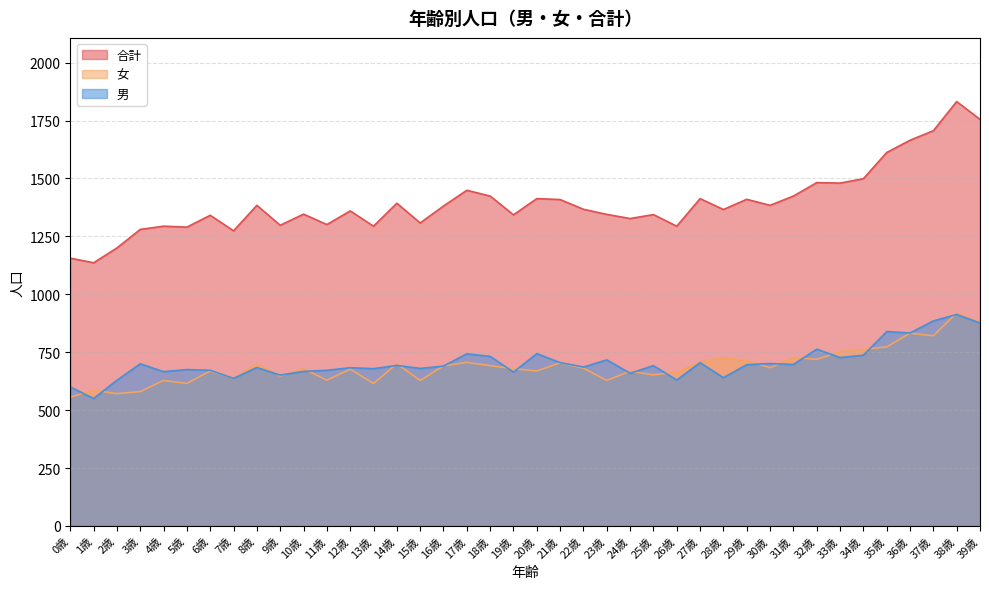

Which category has the lowest value in the 女 series?

0歳